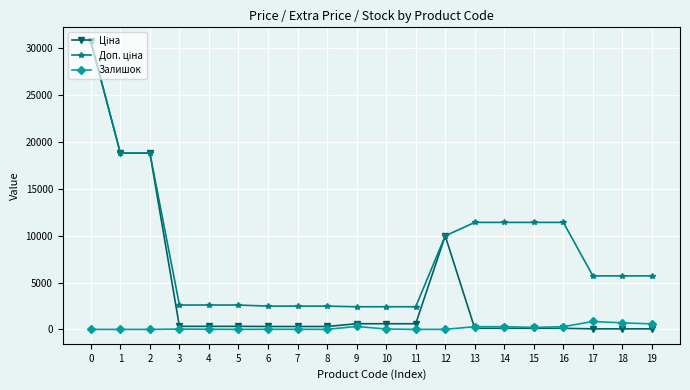

True or false: Залишок has more than 1 interior local peaks.

True